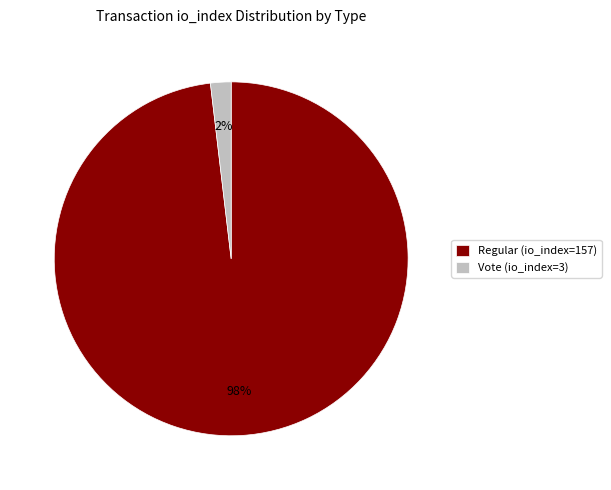

Which has a higher value, Vote (io_index=3) or Regular (io_index=157)?

Regular (io_index=157)